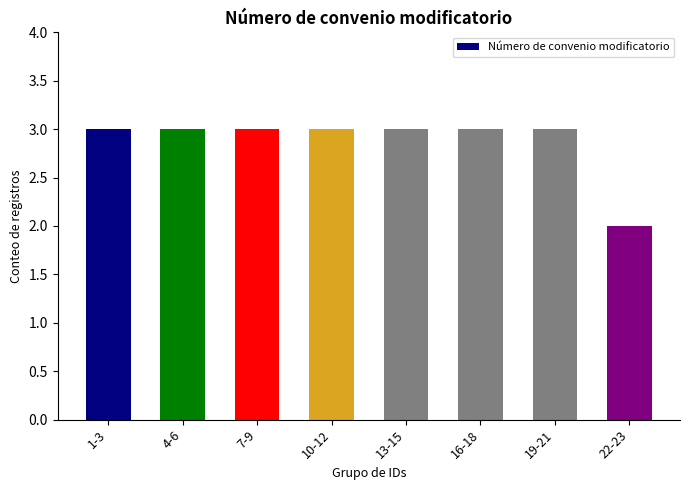

The value at 7-9 is 3. True or false?

True